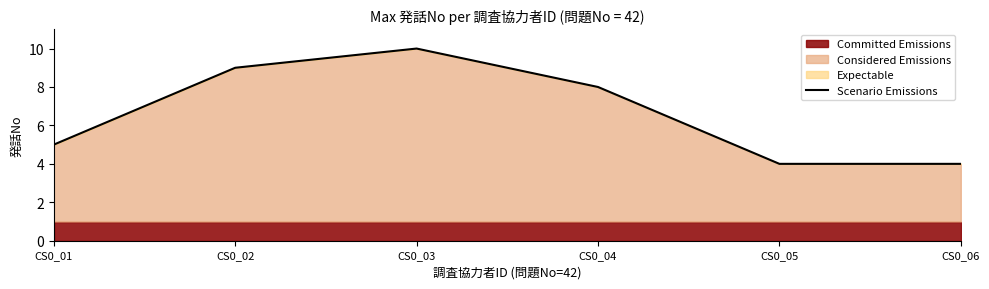

What is the value of the 1st point from the left?

5